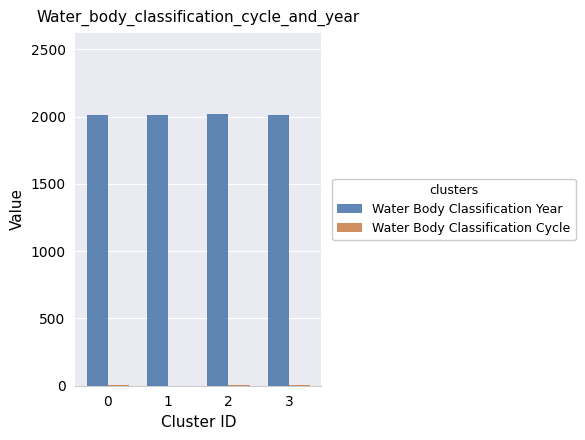

What is the sum of all Water Body Classification Year values?

8059